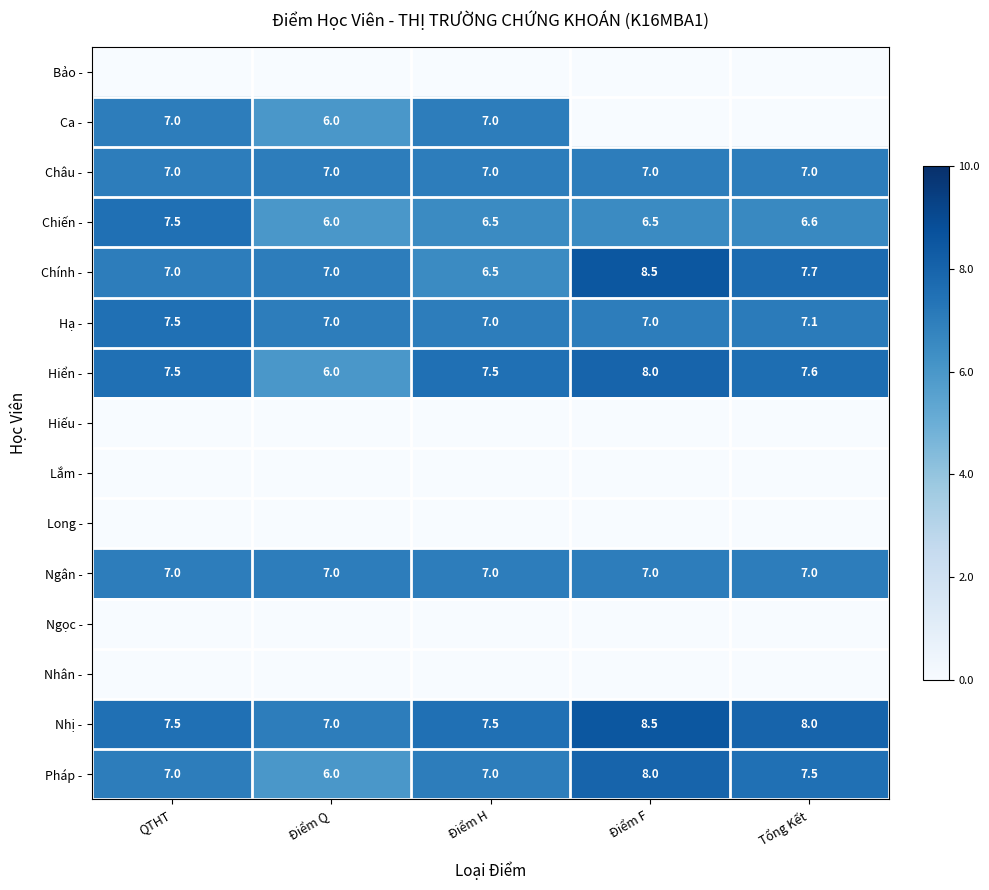

What is the difference between the Hiển - values at Điểm F and Tổng Kết?

0.4